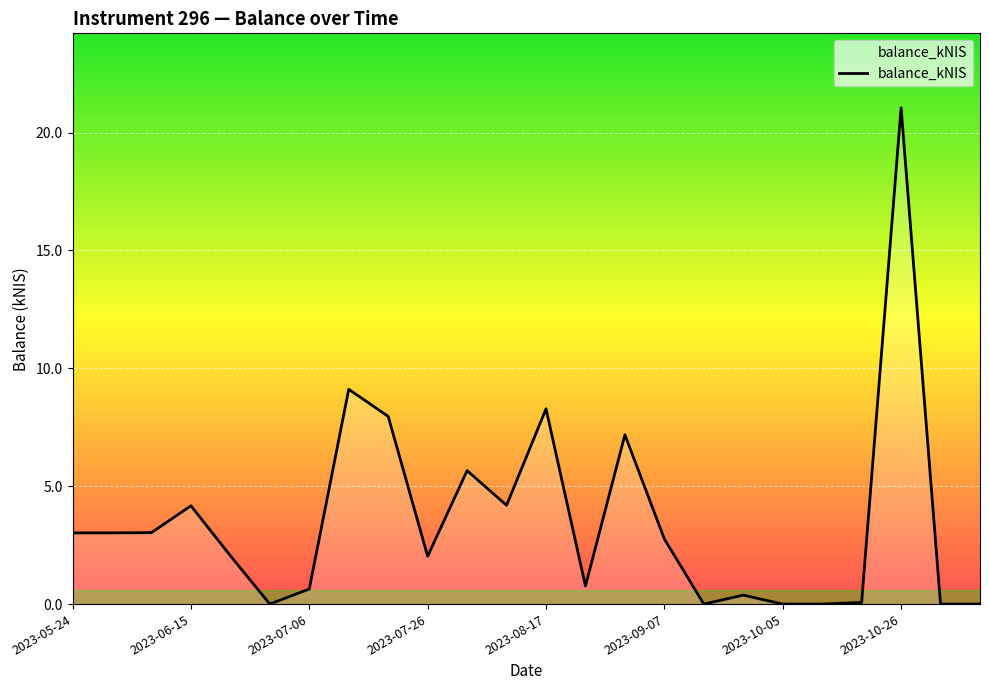

What is the difference between the maximum and minimum values?

21.1